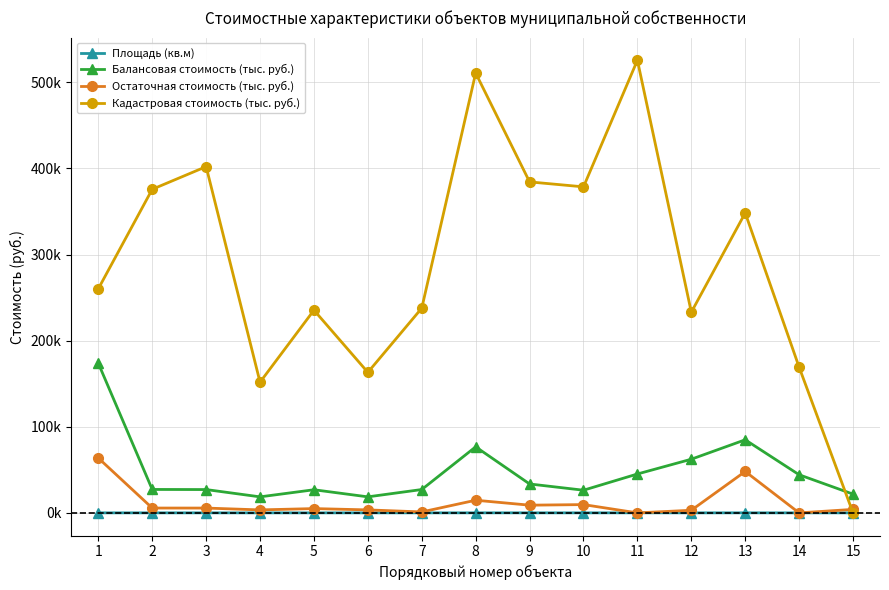

Rank the series by their maximum value, from lowest to highest.

Площадь (кв.м), Остаточная стоимость (тыс. руб.), Балансовая стоимость (тыс. руб.), Кадастровая стоимость (тыс. руб.)